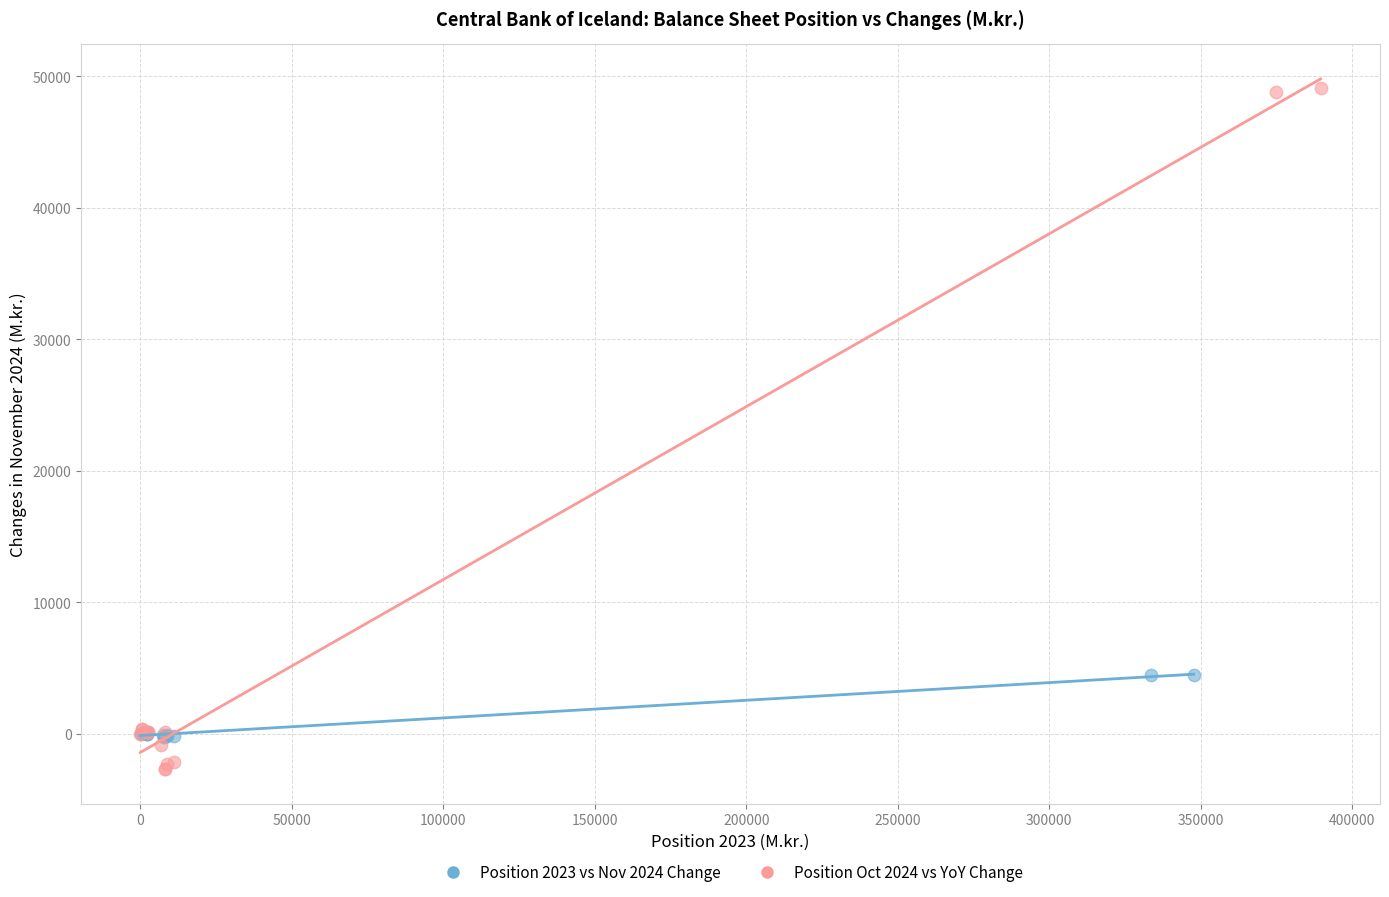

What are all the series names shown in the legend?

Position 2023 vs Nov 2024 Change, Position Oct 2024 vs YoY Change